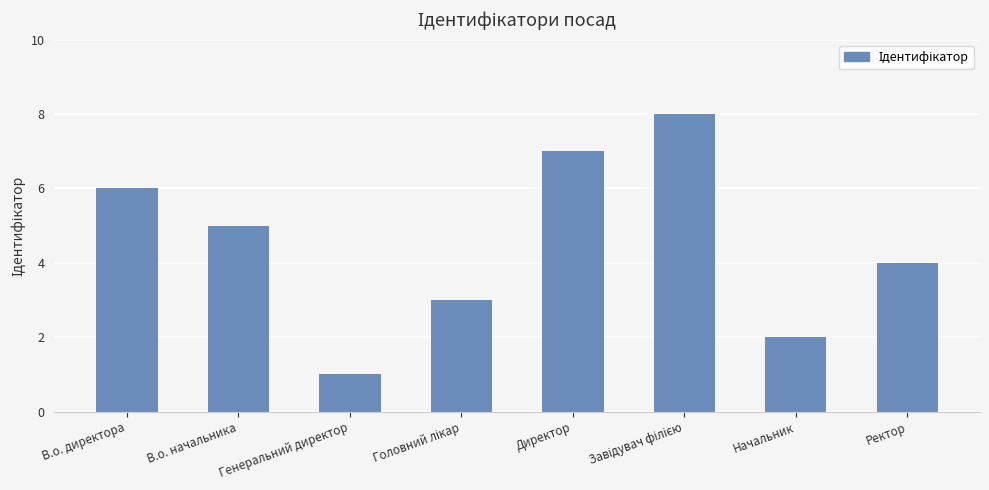

What is the maximum value shown in the chart?

8